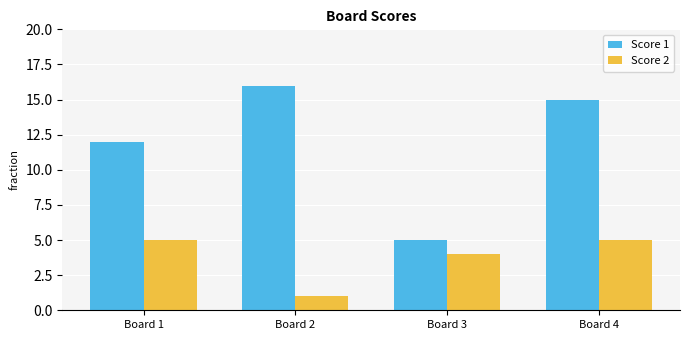

List the series in order of their peak value, lowest first.

Score 2, Score 1